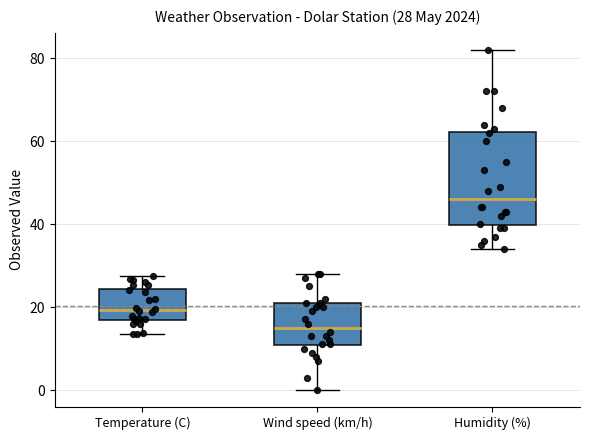

Comparing the boxes themselves (not the whiskers), which one is the tallest?

Humidity (%)